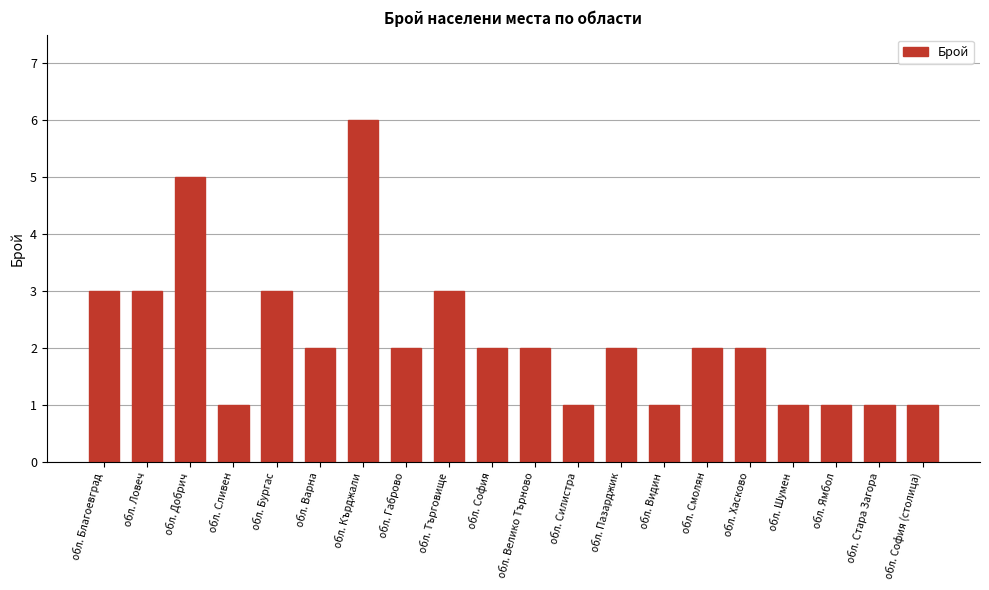

What is the label of the 1st bar from the left?

обл. Благоевград